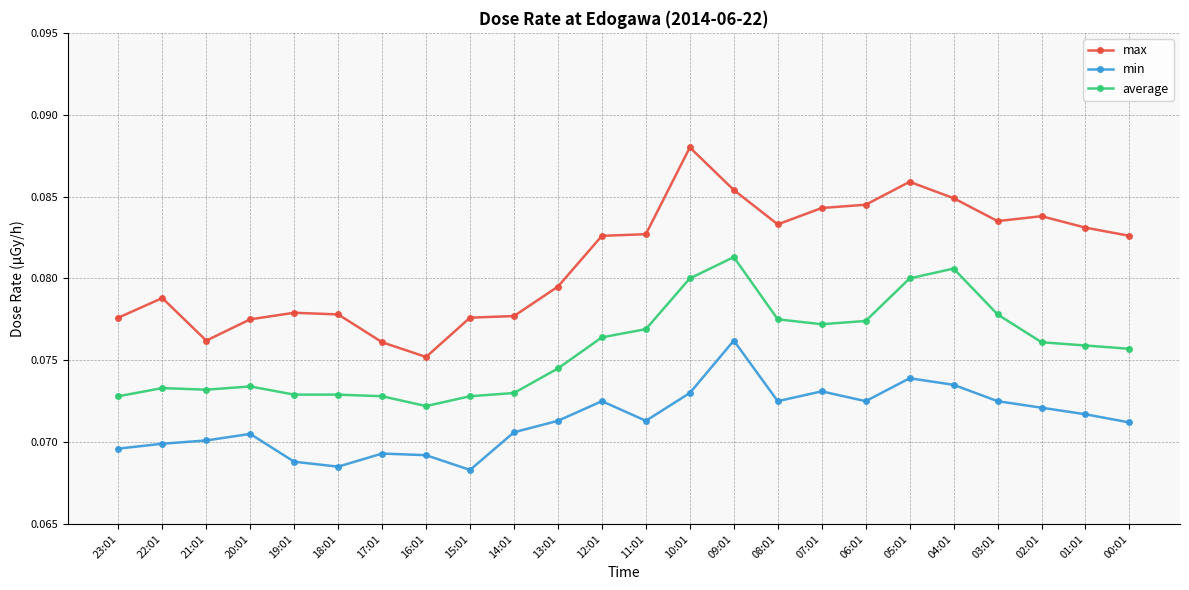

Rank the series by their average value, from highest to lowest.

max, average, min